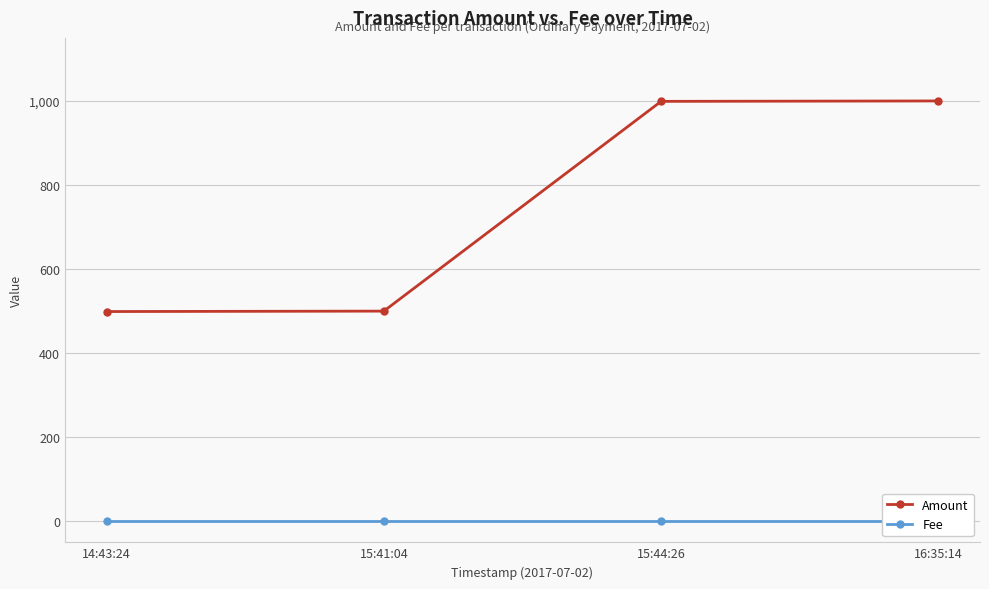

True or false: Amount and Fee cross at least once.

False